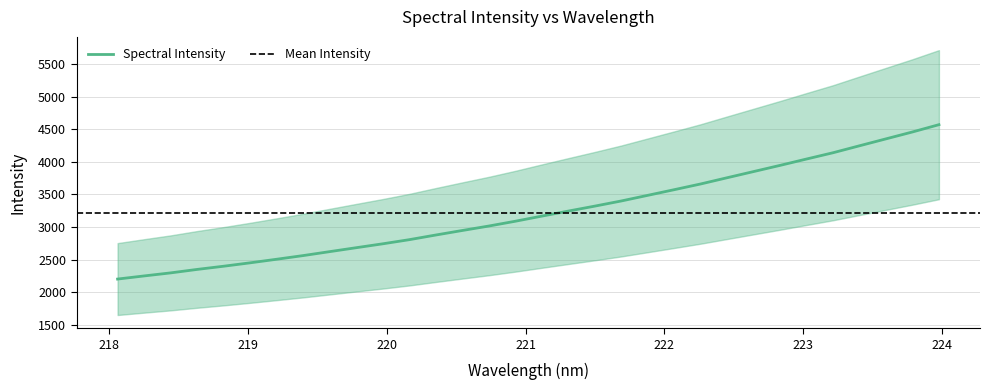

What is the lowest value of the Spectral Intensity series?

2203.7